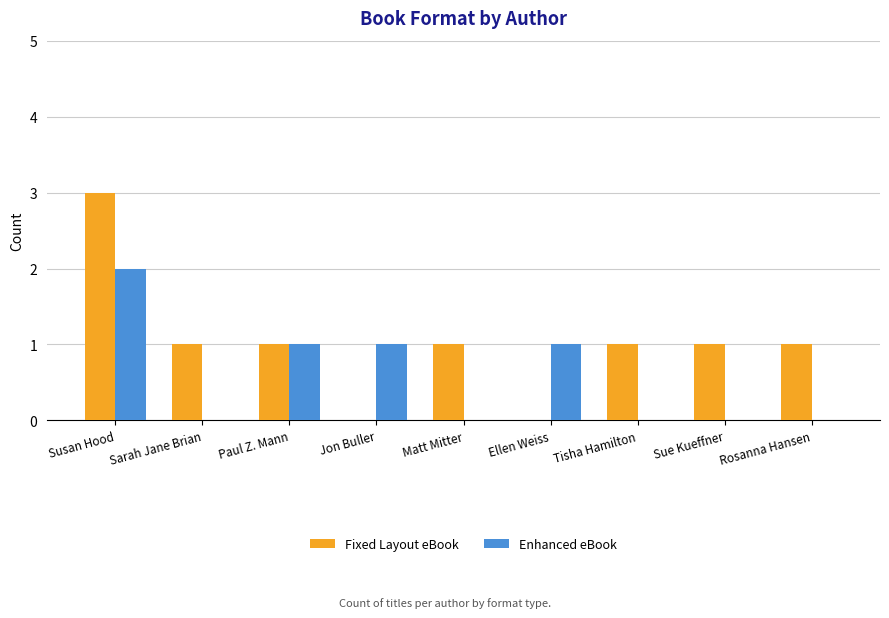

Between Paul Z. Mann and Matt Mitter, which series saw the biggest shift?

Enhanced eBook